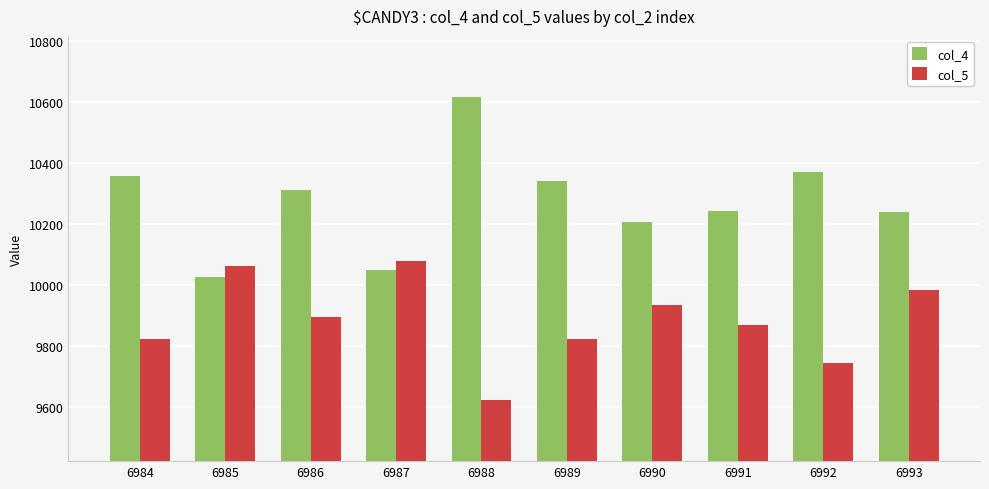

What is the difference between the highest and lowest values at 6988?

995